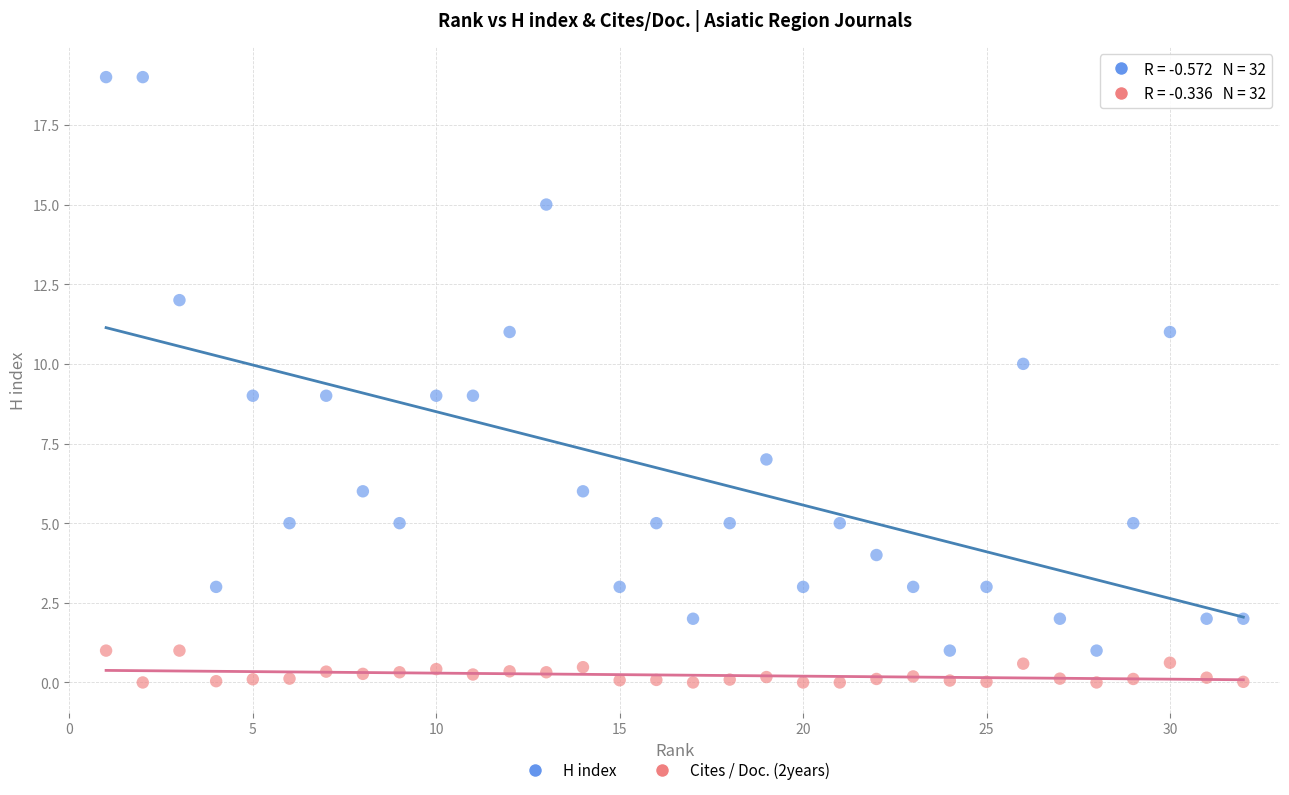

Which series contains the highest Y value?

H index